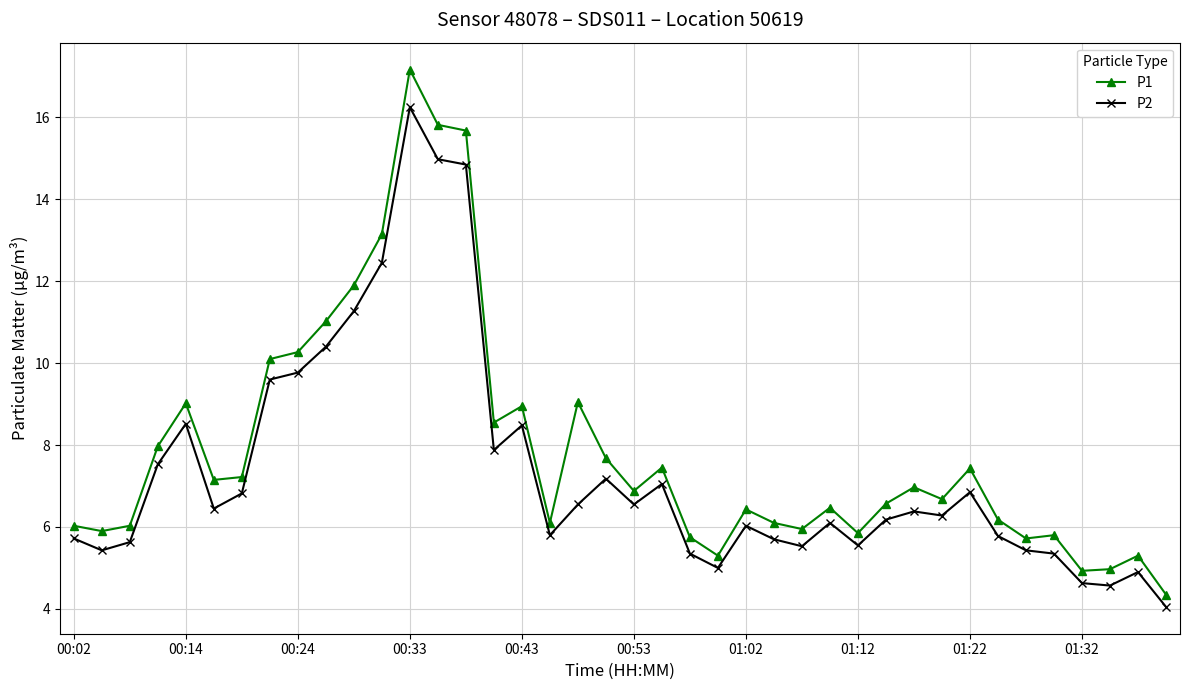

List the series in order of their overall mean, highest first.

P1, P2